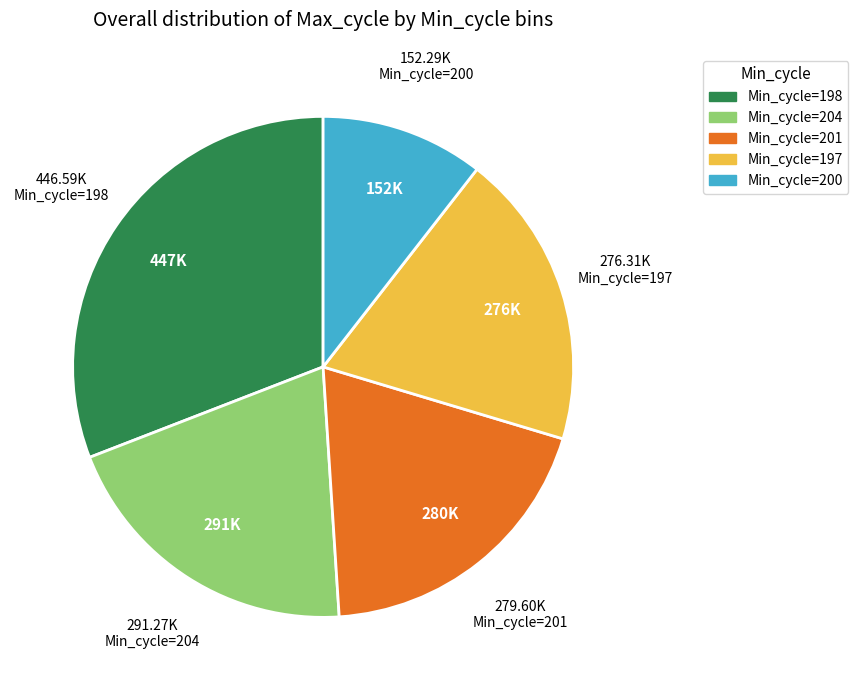

Which slice is the largest?

Min_cycle=198